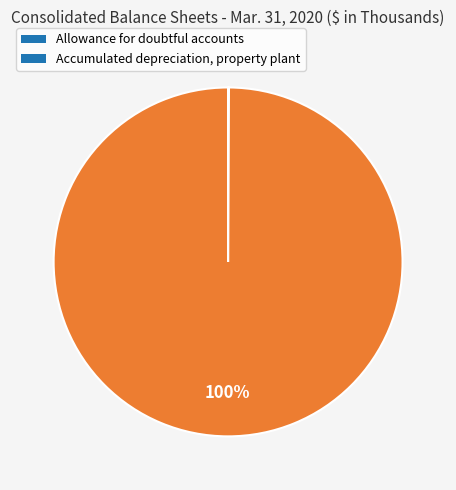

Is it true that Accumulated depreciation, property plant is 91% of the pie?

False